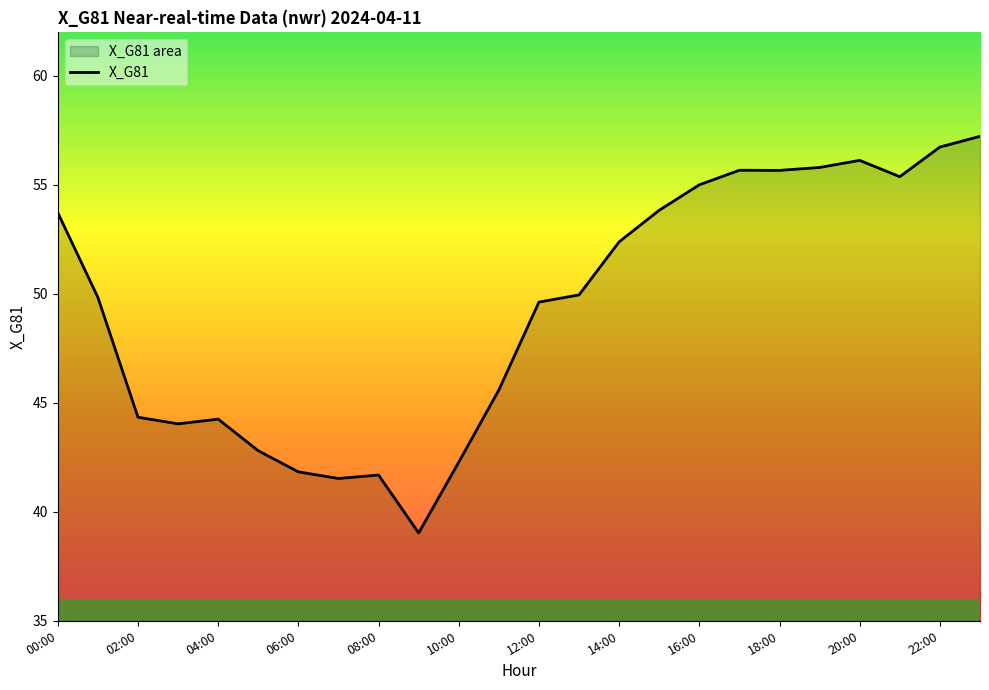

At which label does the data first exceed 49?

00:00